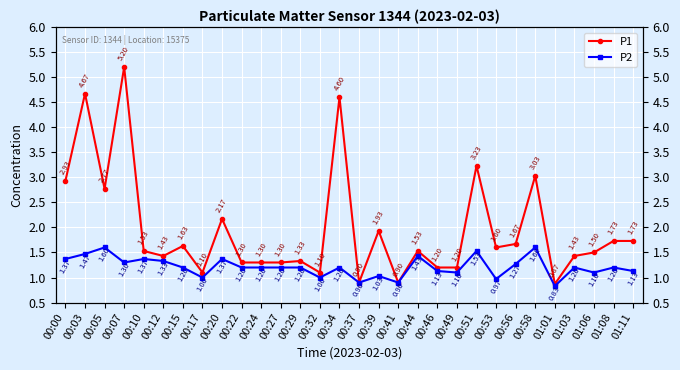

What is the difference between the maximum and second lowest values in the P2 series?

0.7